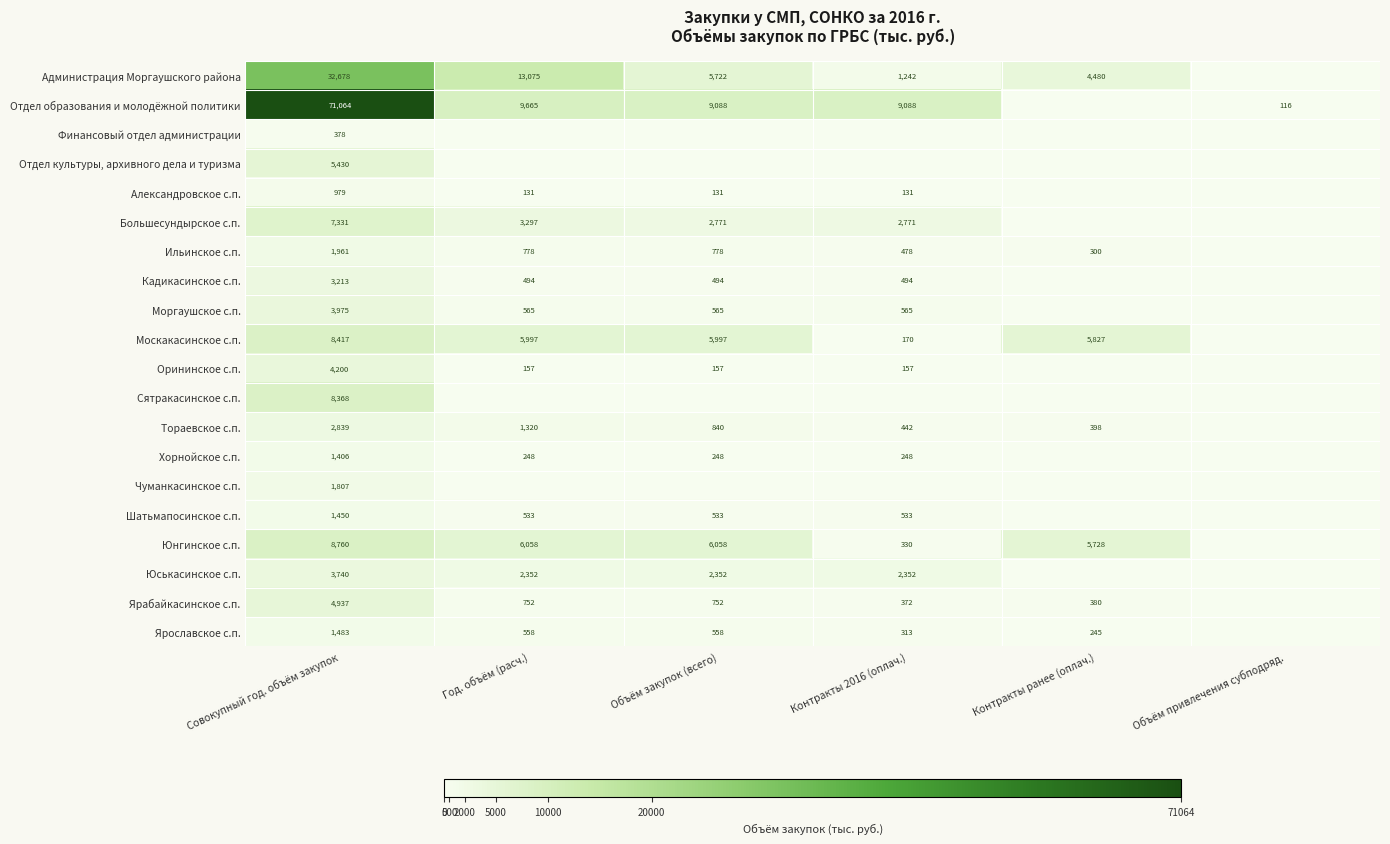

Count the number of categories in the chart.

6